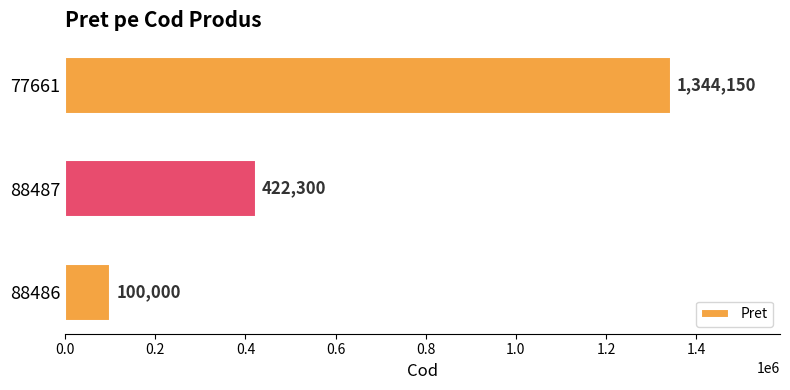

Is it true that the value at 88486 is 100000?

True